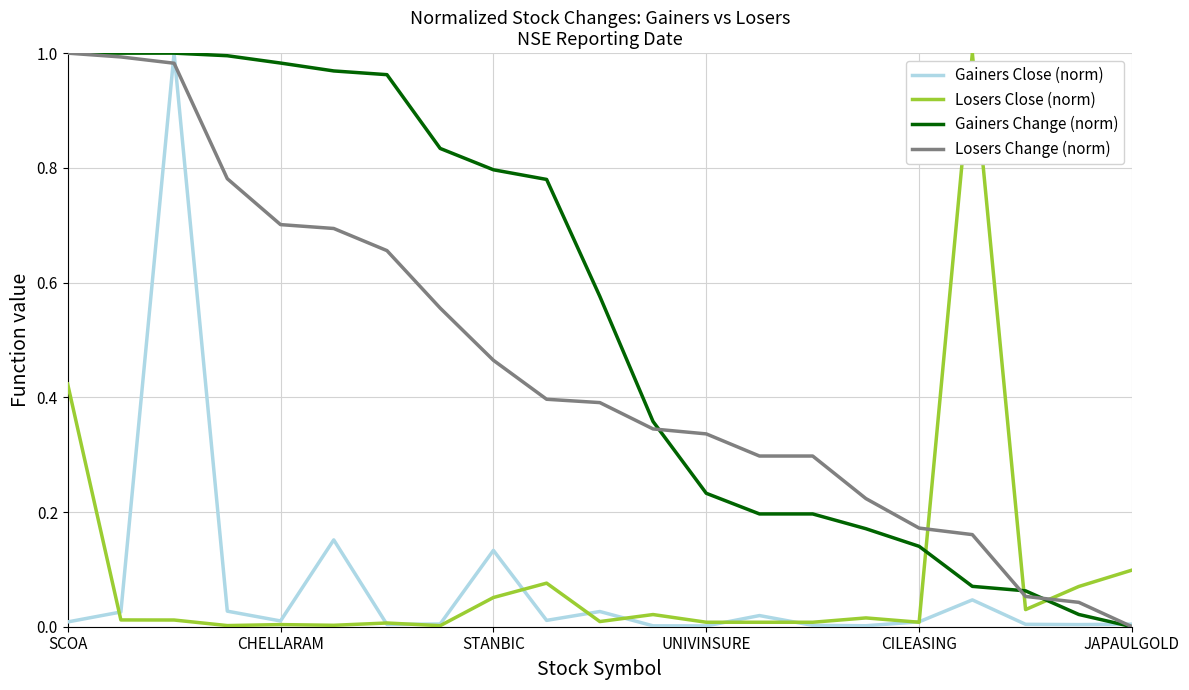

How many intersections are there between Losers Change (norm) and Losers Close (norm)?

3